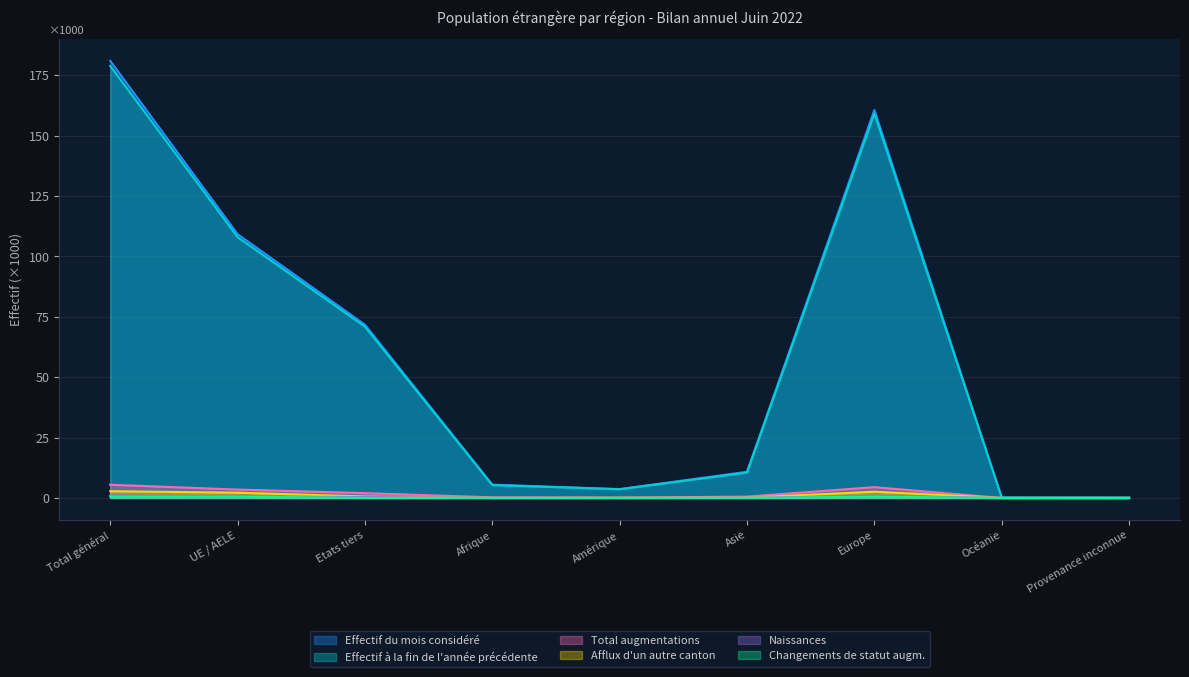

What is the label of the 1st point from the left?

Total général